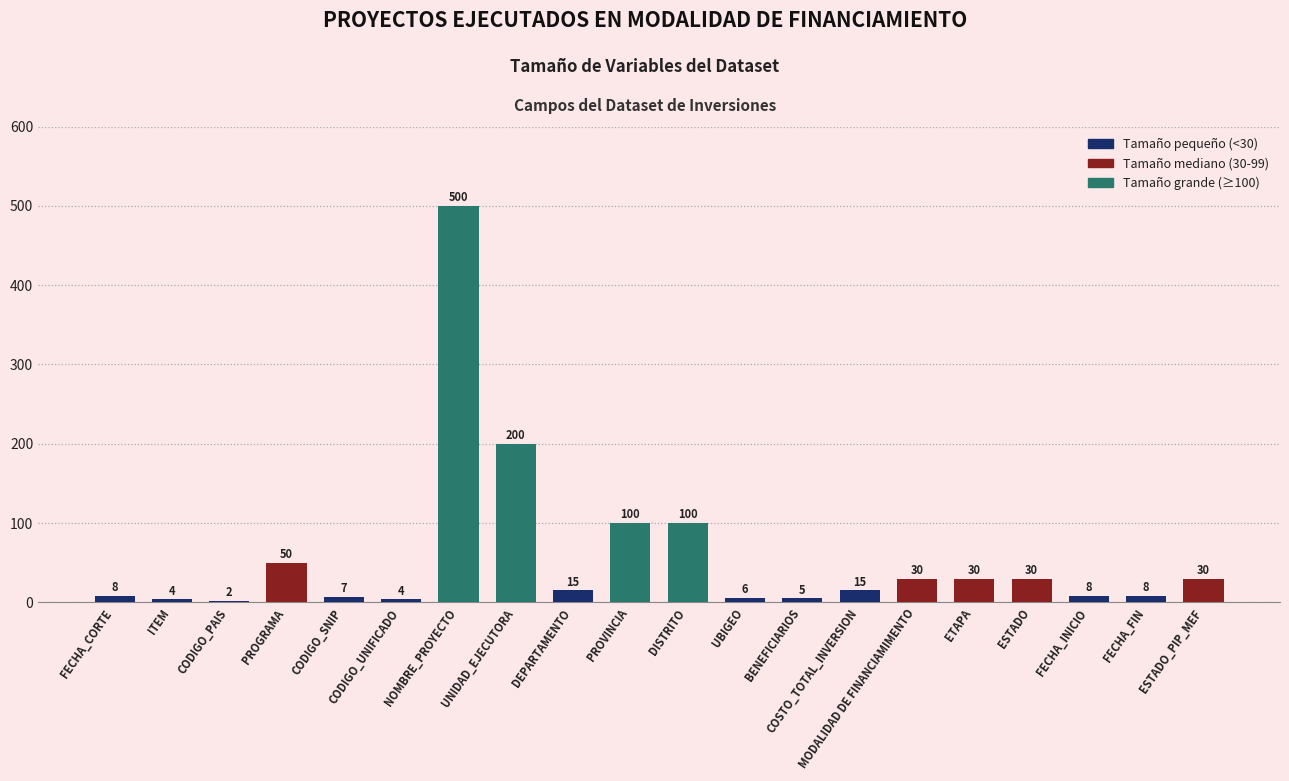

At which label does the data first exceed 15?

PROGRAMA